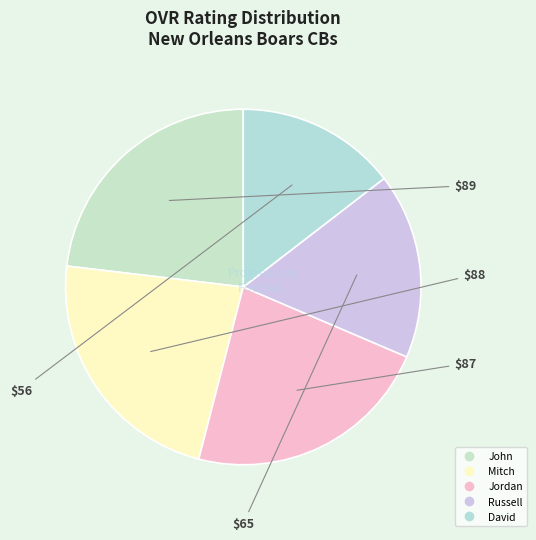

To the nearest percent, what percentage of the pie is David?

15%